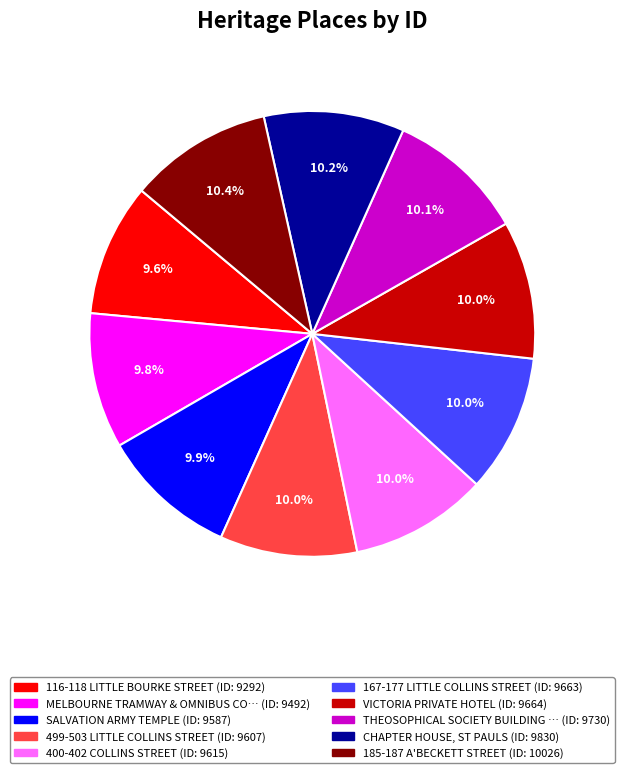

Is there a majority slice in this chart?

No